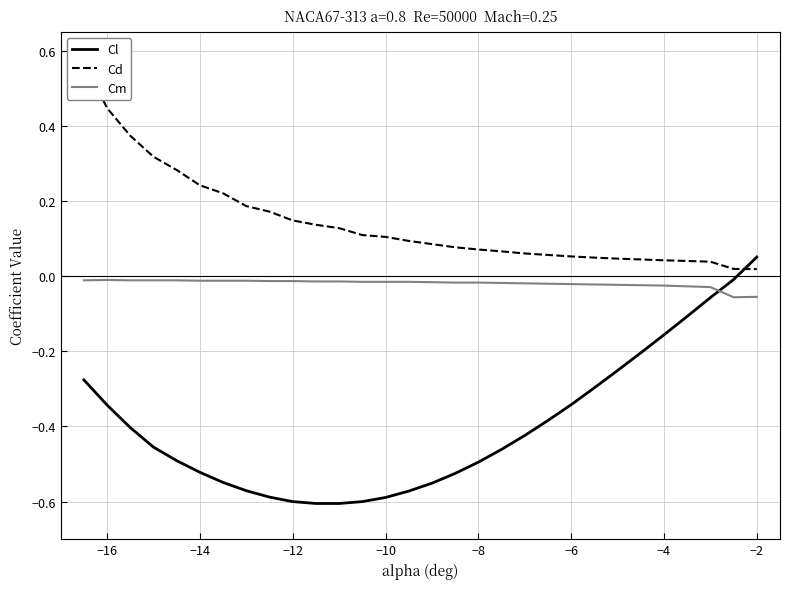

At which label does Cl reach its peak?

−2